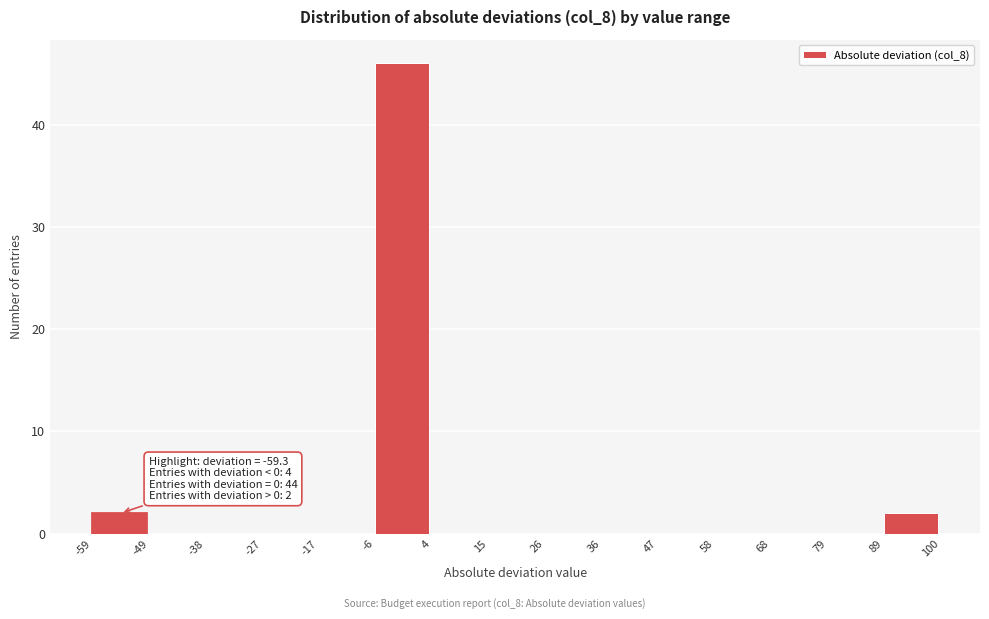

Over which range of the x-axis is the bar tallest?

-6 to 4